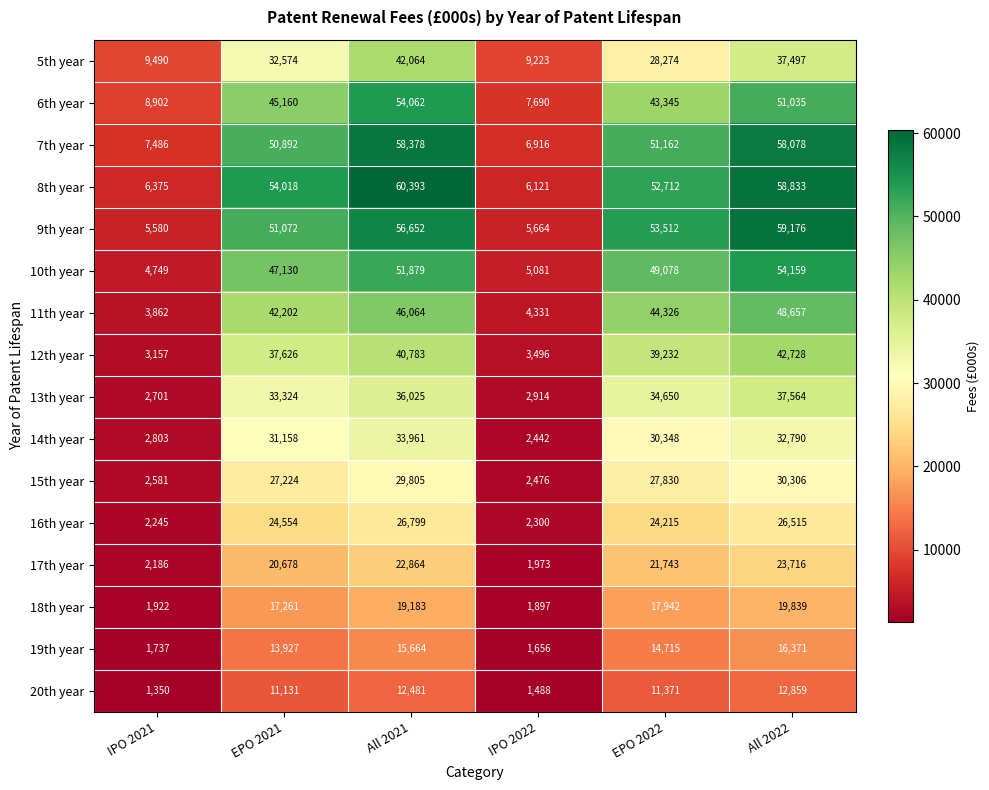

At which category is the sum across all series the highest?

All 2022